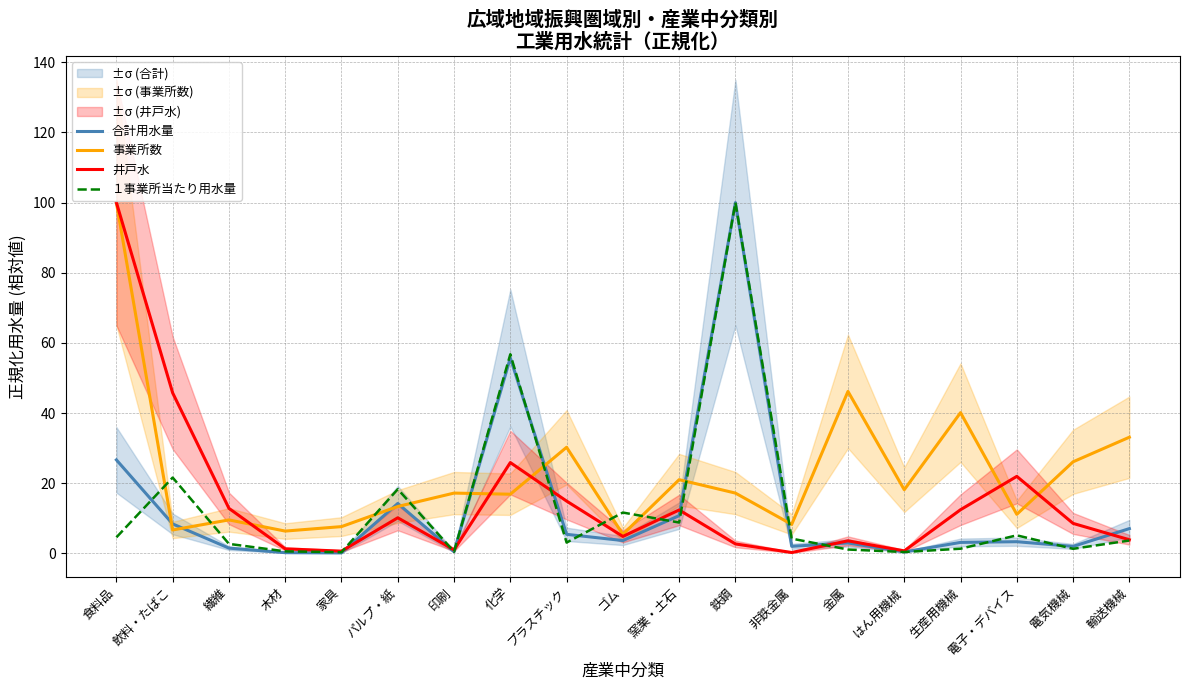

True or false: １事業所当たり用水量 and 事業所数 cross at least once.

True